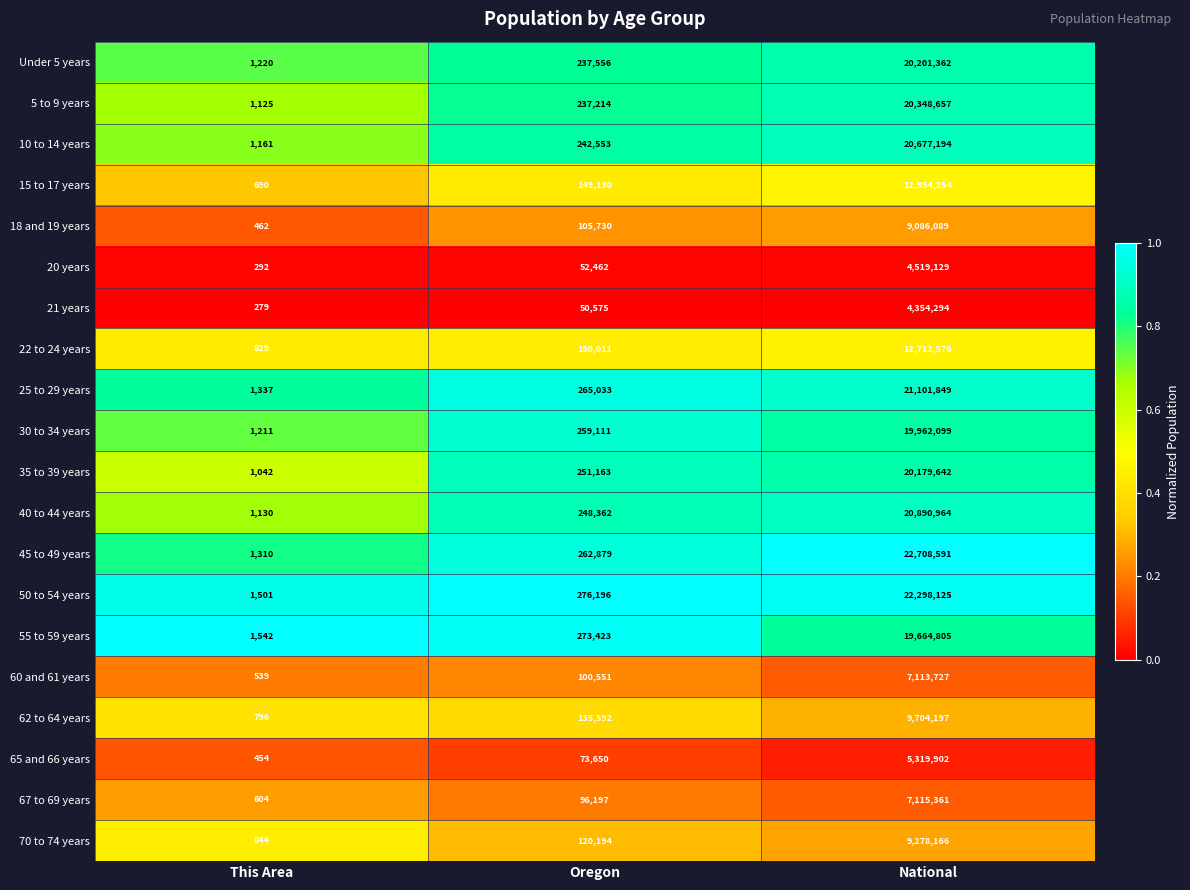

At which category is the sum across all series the highest?

National